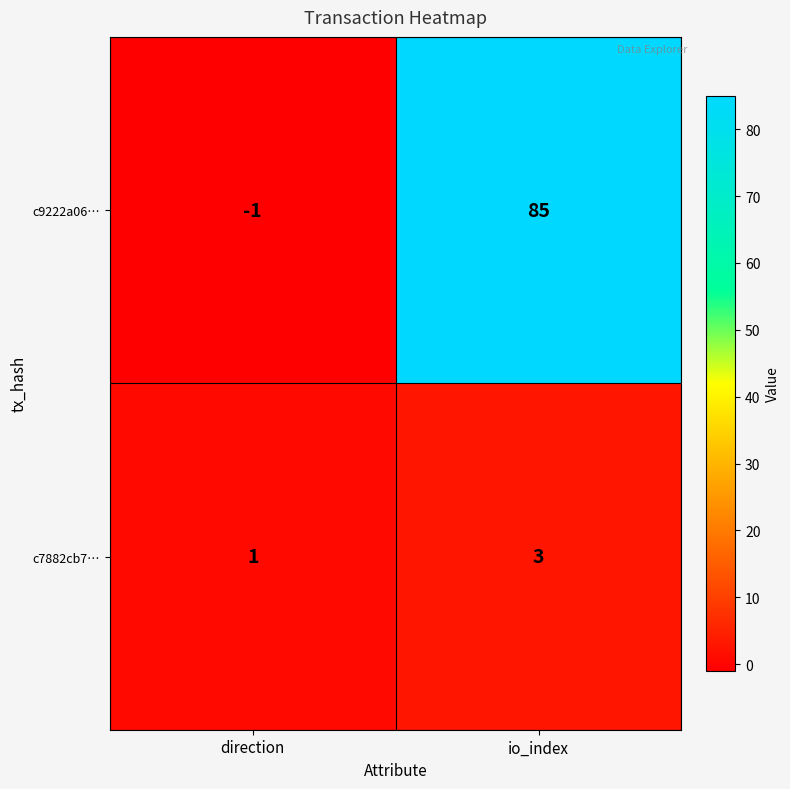

What is the spread (max minus min) of values at direction?

2